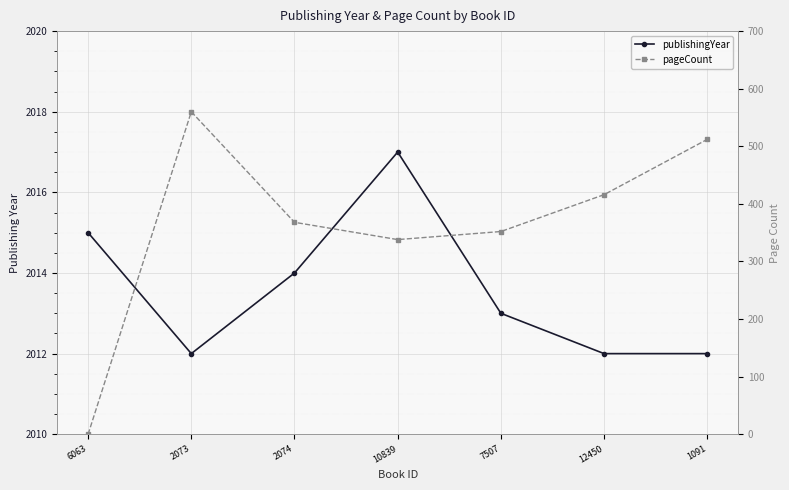

Which series has the widest spread of values?

pageCount